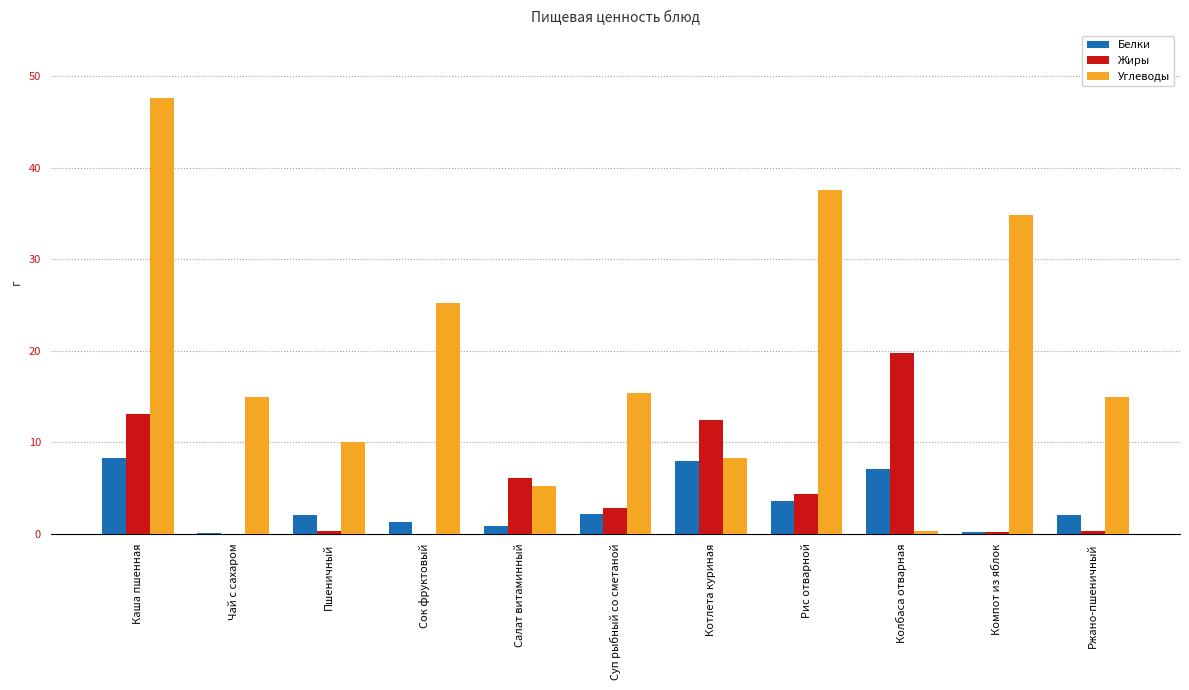

How many groups of bars are there?

11